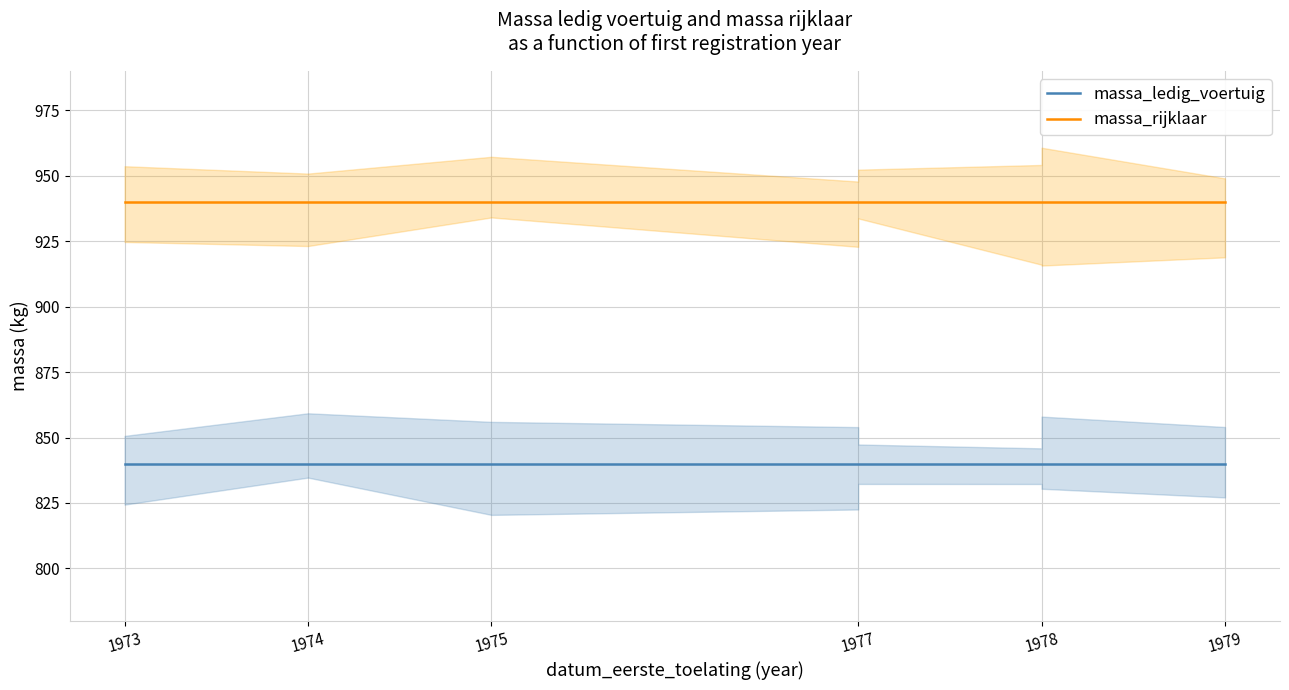

How many lines are shown in the chart?

2